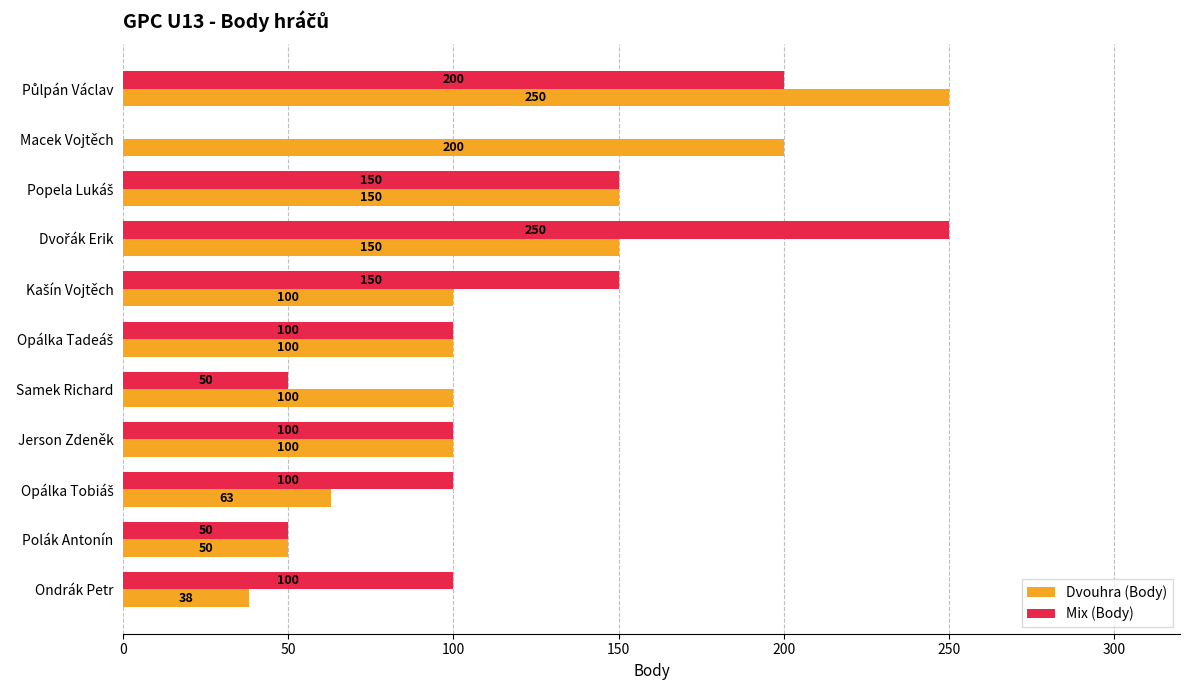

What is the highest value of the Mix (Body) series?

250